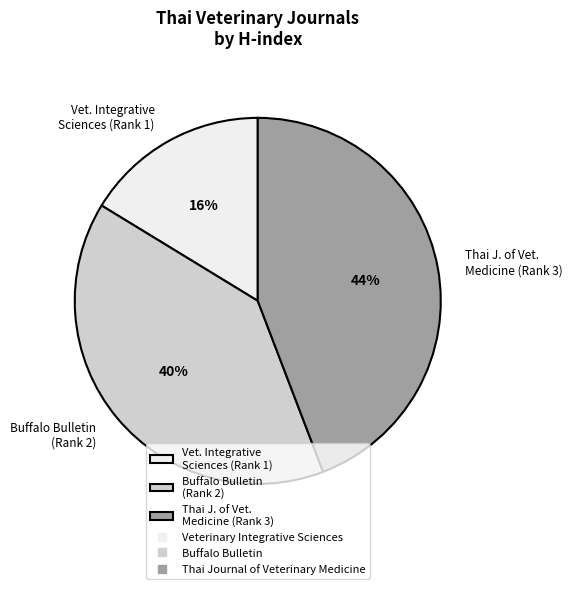

To the nearest percent, what is the combined percentage of Vet. Integrative Sciences (Rank 1) and Buffalo Bulletin (Rank 2)?

56%